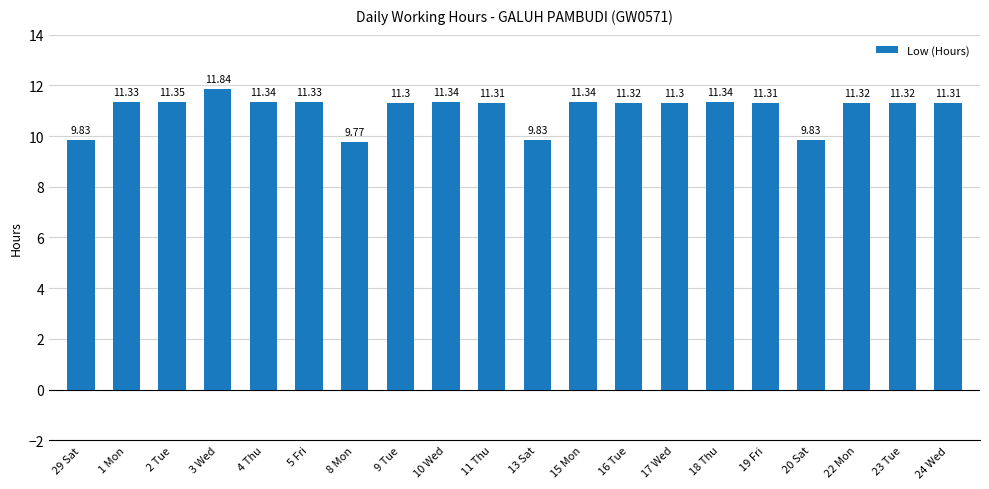

What position from the right is 22 Mon?

3